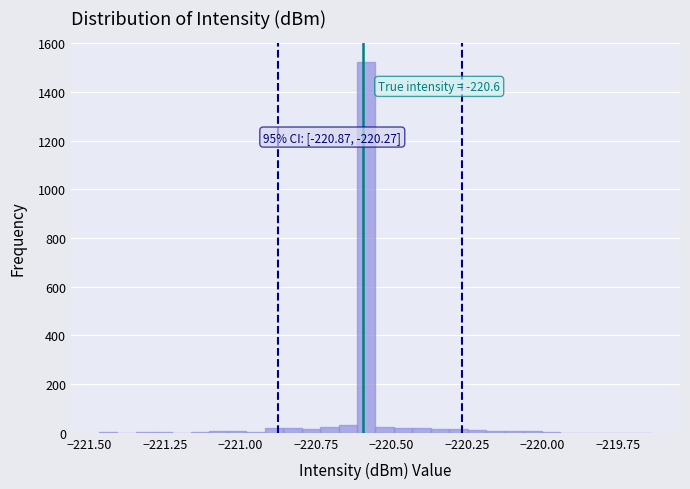

Read against the x-axis, roughly where is the centre of the tallest bar?

-220.60